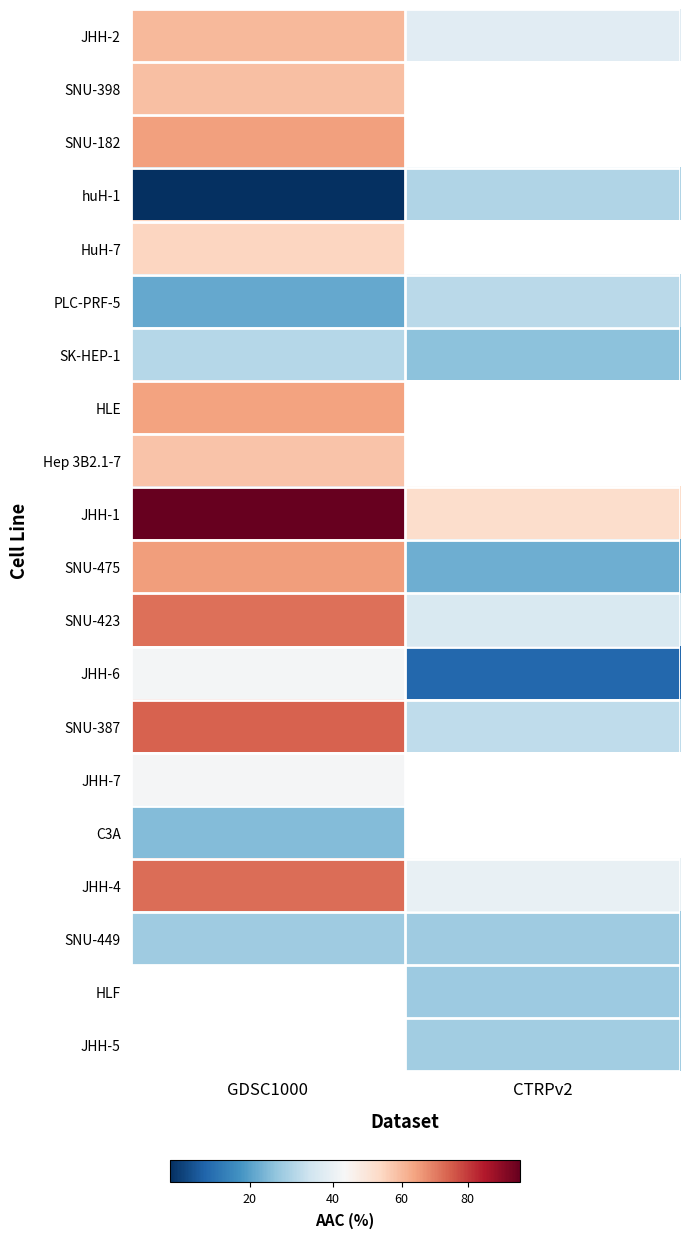

Between GDSC1000 and CTRPv2, which series saw the biggest shift?

JHH-1